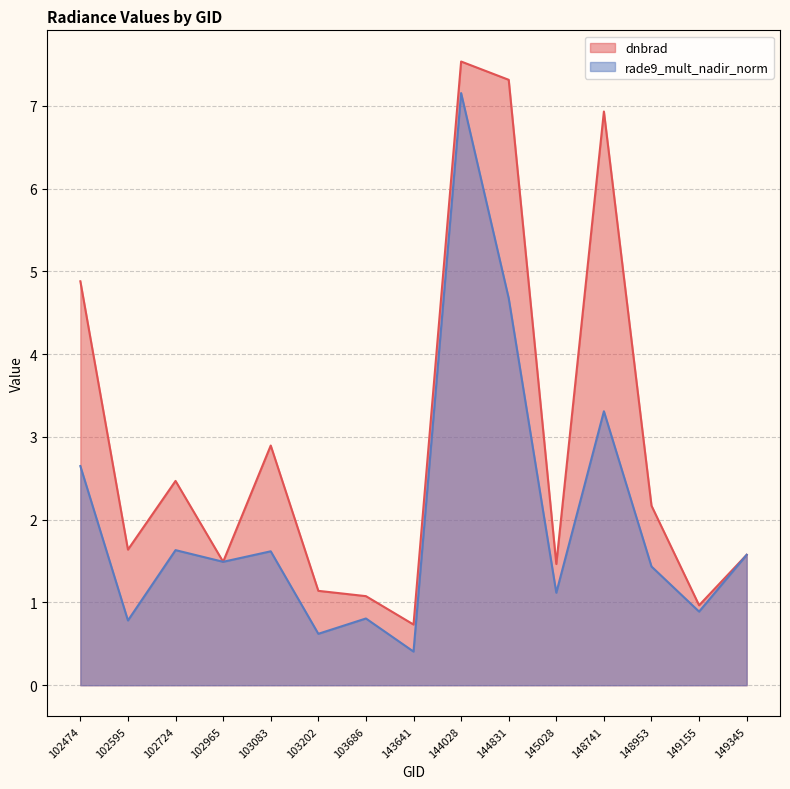

True or false: rade9_mult_nadir_norm and dnbrad intersect in this chart.

False